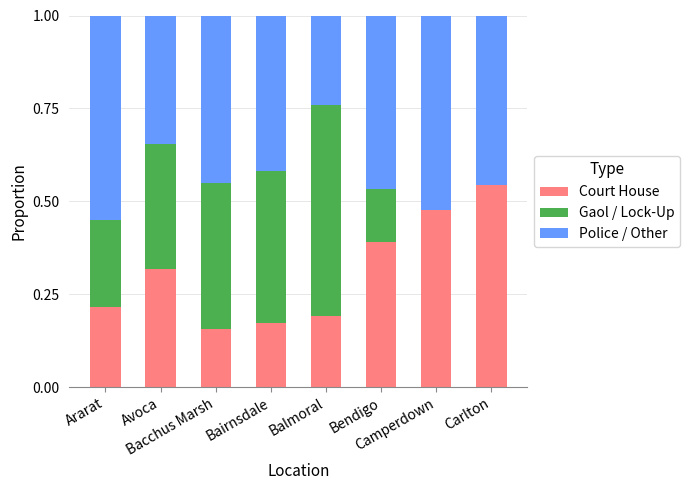

What is the difference between the maximum and minimum values in the Police / Other series?

0.3